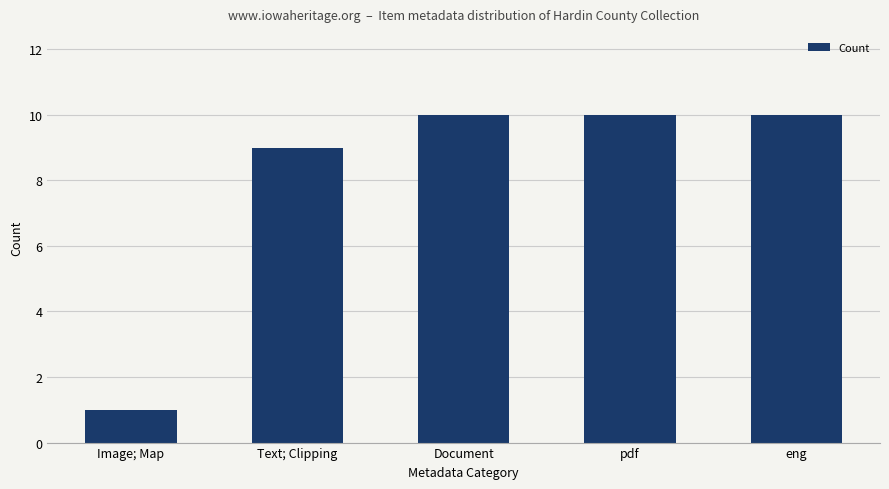

What is the value of the 3rd bar from the left?

10